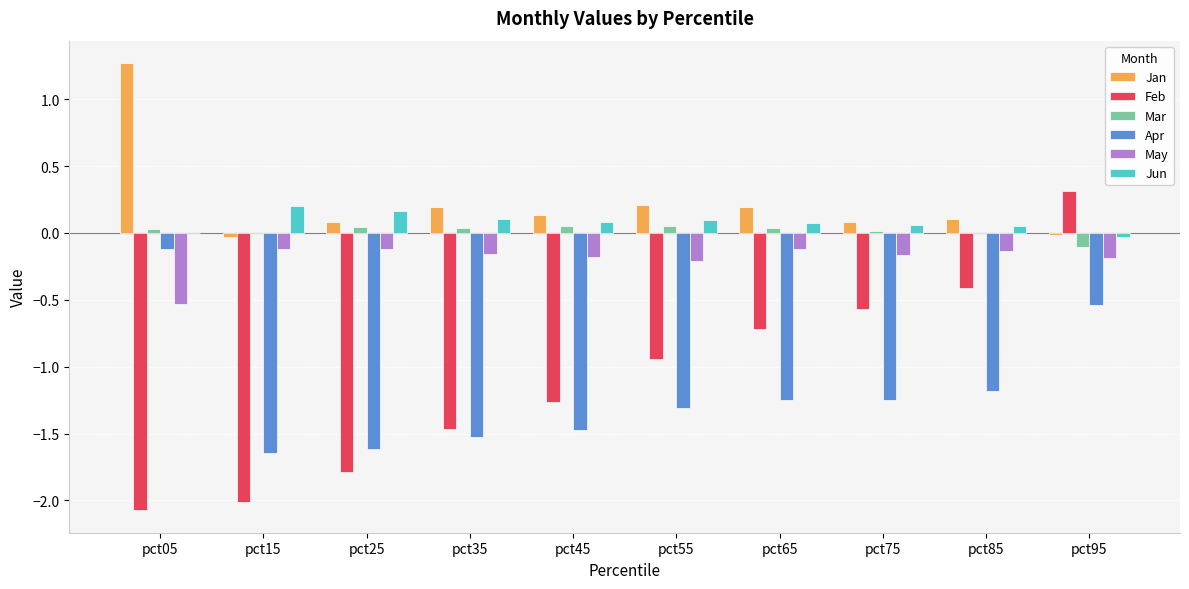

Between pct05 and pct45, which series saw the biggest shift?

Apr